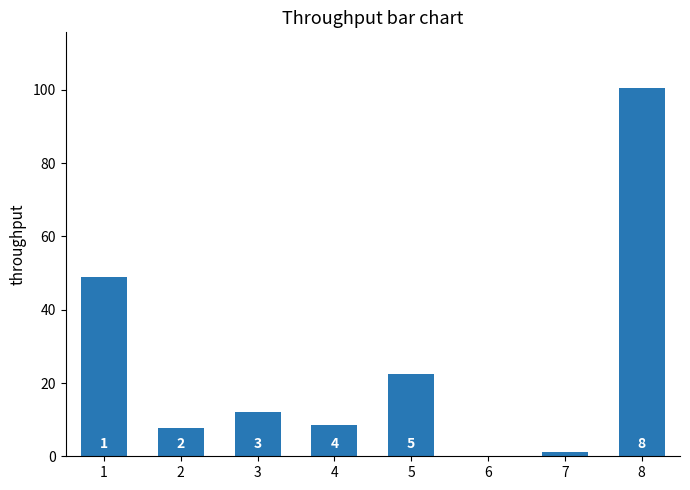

The chart shows a value of 17.5 at 1. True or false?

False